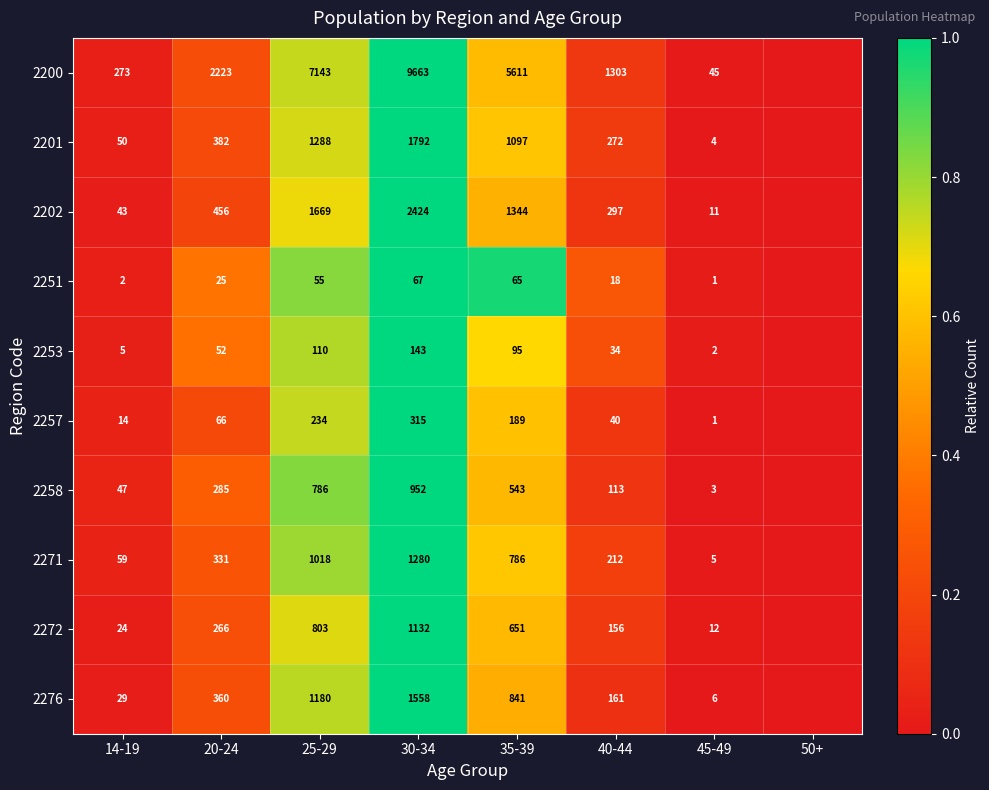

Is it true that 2251 equals 65 at 35-39?

True